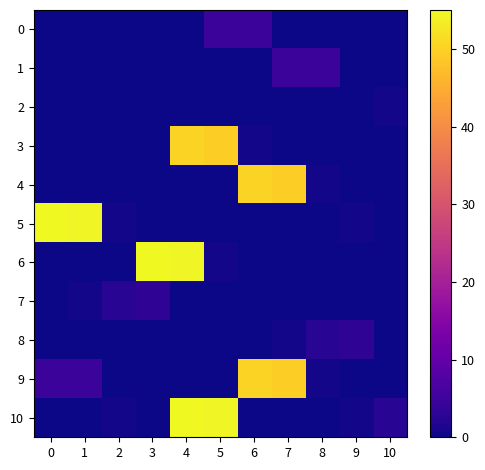

Reading left to right, list all the values displayed in this chart.

0: 0=0.0	1=0.0	2=0.0	3=0.0	4=0.0	5=4.9	6=4.9	7=0.0	8=0.0	9=0.0	10=0.0
1: 0=0.0	1=0.0	2=0.0	3=0.0	4=0.0	5=0.0	6=0.0	7=4.9	8=4.9	9=0.0	10=0.0
2: 0=0.0	1=0.0	2=0.0	3=0.0	4=0.0	5=0.0	6=0.0	7=0.0	8=0.0	9=0.0	10=0.5
3: 0=0.0	1=0.0	2=0.0	3=0.0	4=50.1	5=49.6	6=0.5	7=0.0	8=0.0	9=0.0	10=0.0
4: 0=0.0	1=0.0	2=0.0	3=0.0	4=0.0	5=0.0	6=50.1	7=49.6	8=0.5	9=0.0	10=0.0
5: 0=55.0	1=54.5	2=0.5	3=0.0	4=0.0	5=0.0	6=0.0	7=0.0	8=0.0	9=0.5	10=0.0
6: 0=0.0	1=0.0	2=0.0	3=55.0	4=54.5	5=0.5	6=0.0	7=0.0	8=0.0	9=0.0	10=0.0
7: 0=0.0	1=0.5	2=2.7	3=3.3	4=0.0	5=0.0	6=0.0	7=0.0	8=0.0	9=0.0	10=0.0
8: 0=0.0	1=0.0	2=0.0	3=0.0	4=0.0	5=0.0	6=0.0	7=0.5	8=2.7	9=3.3	10=0.0
9: 0=4.9	1=4.9	2=0.0	3=0.0	4=0.0	5=0.0	6=50.1	7=49.6	8=0.5	9=0.0	10=0.0
10: 0=0.0	1=0.0	2=0.5	3=0.0	4=55.0	5=54.5	6=0.0	7=0.0	8=0.0	9=0.5	10=2.7